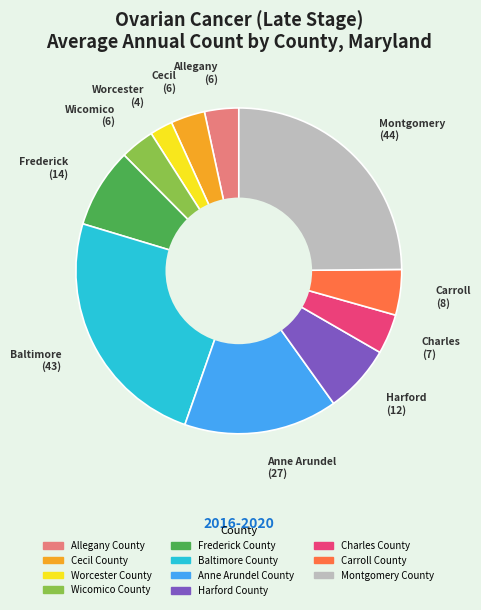

How many slices are in this pie chart?

11